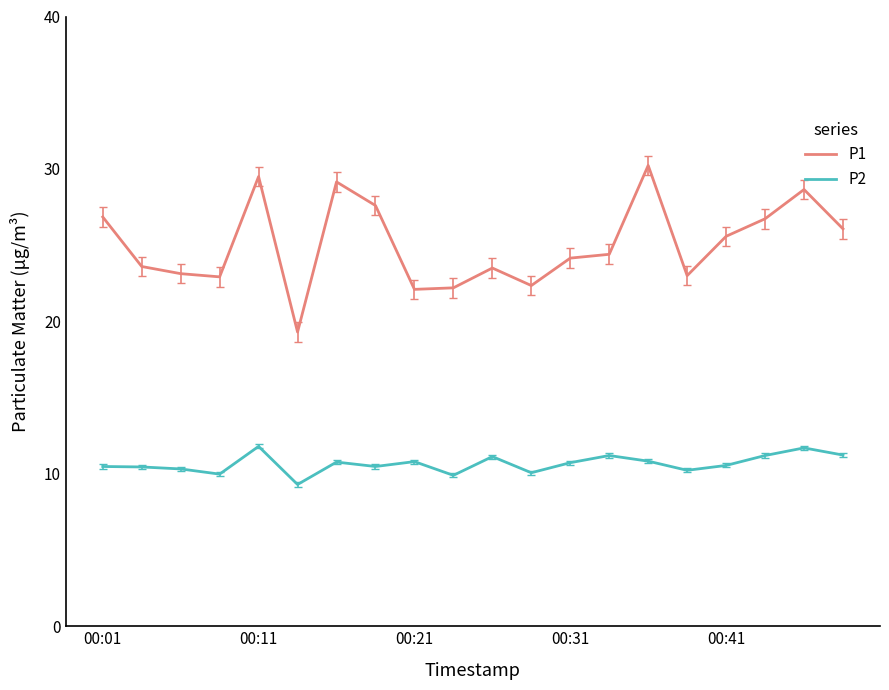

Which series has the widest spread of values?

P1